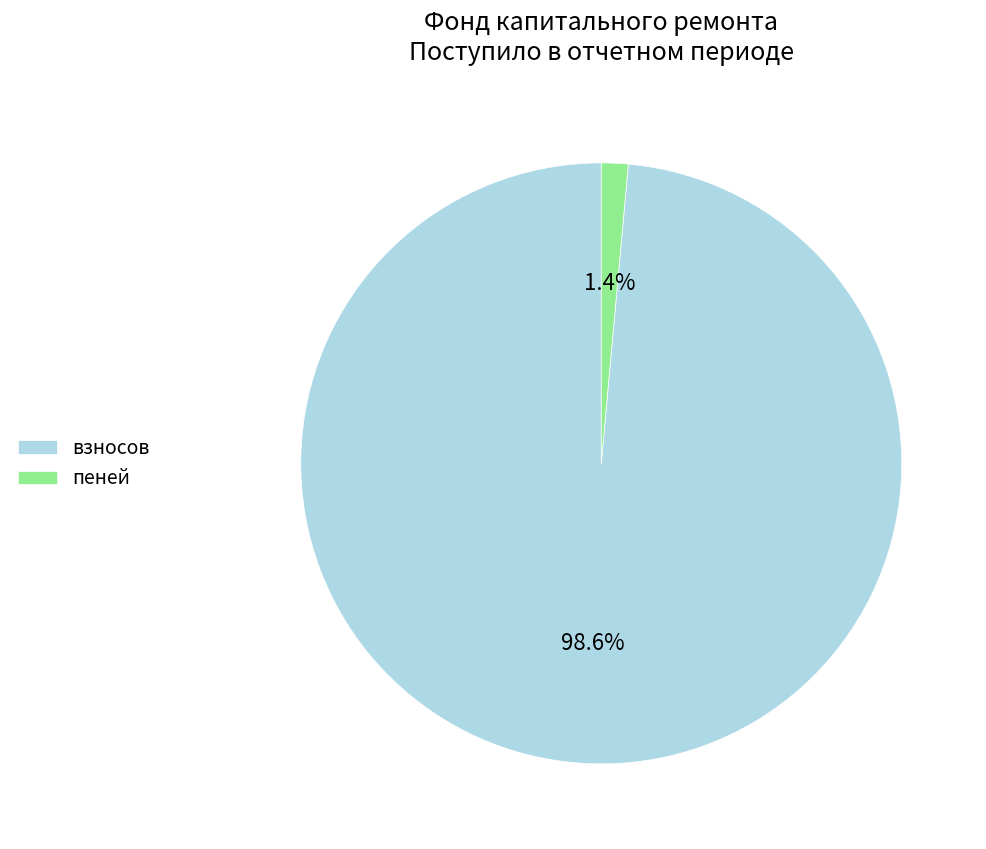

Which slice represents more than half of the pie?

взносов